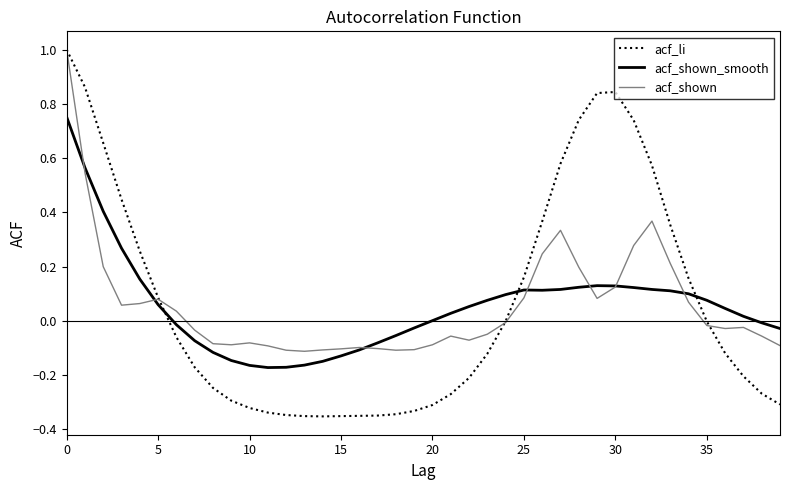

What is the highest value of the acf_shown series?

1.0